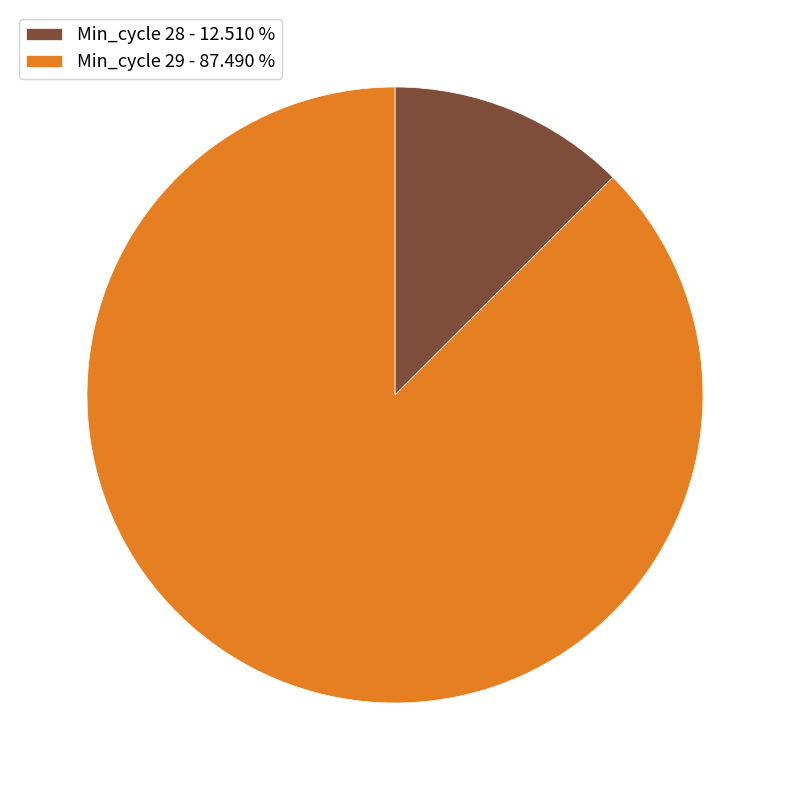

Count the number of slices in the pie.

2